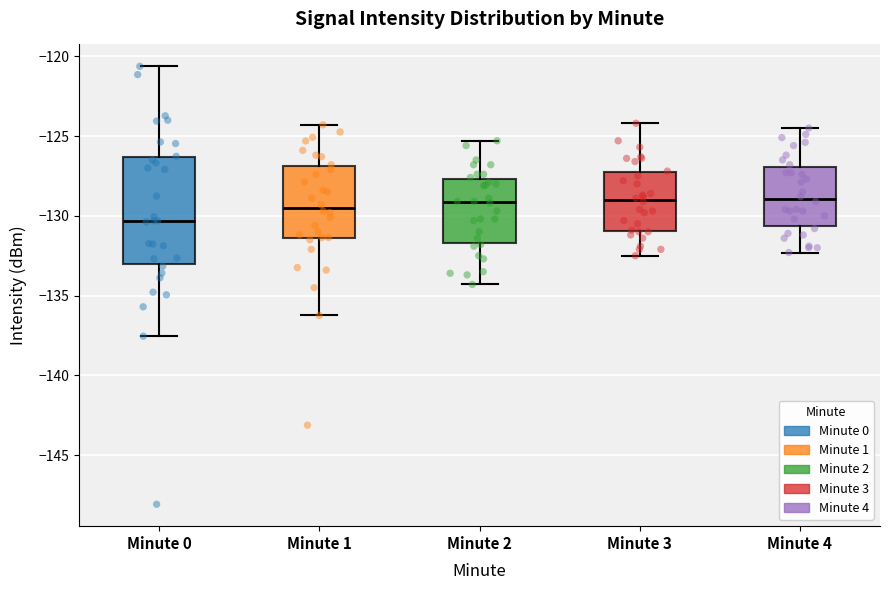

Which box is the tallest, from its lower edge to its upper edge?

Minute 0